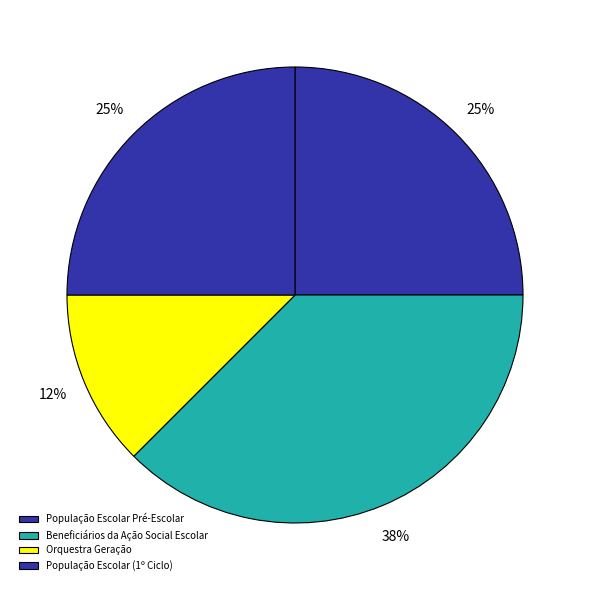

Is Beneficiários da Ação Social Escolar the majority of the pie?

No